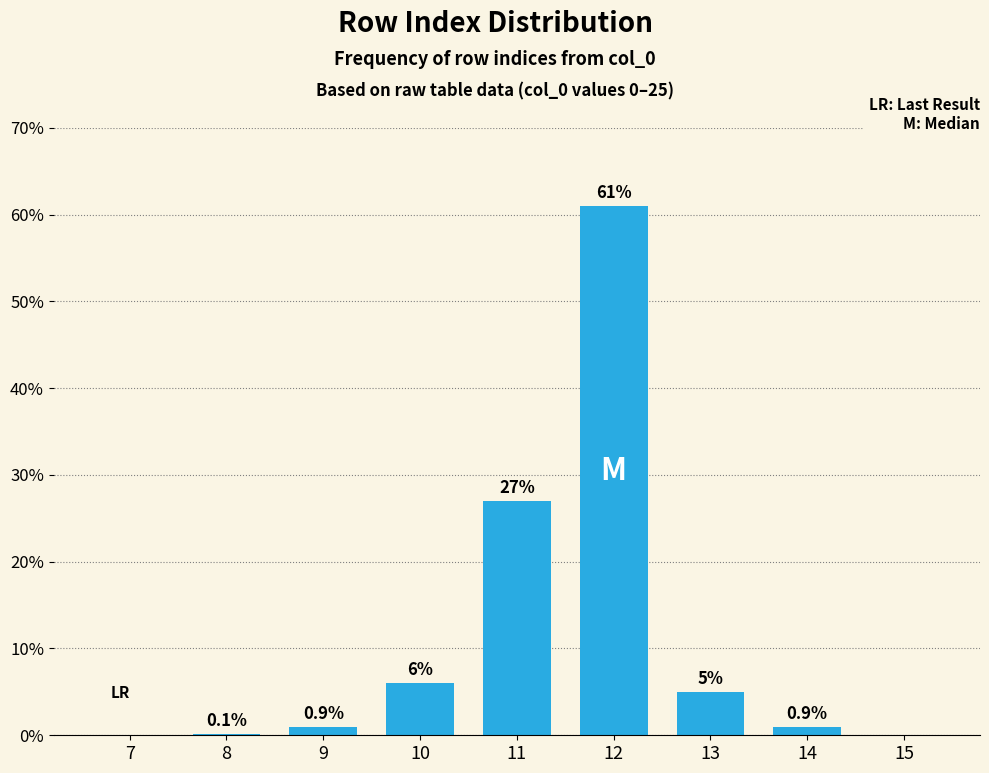

Reading right to left, list all the values displayed in this chart.

15=0.0	14=0.9	13=5.0	12=61.0	11=27.0	10=6.0	9=0.9	8=0.1	7=0.0